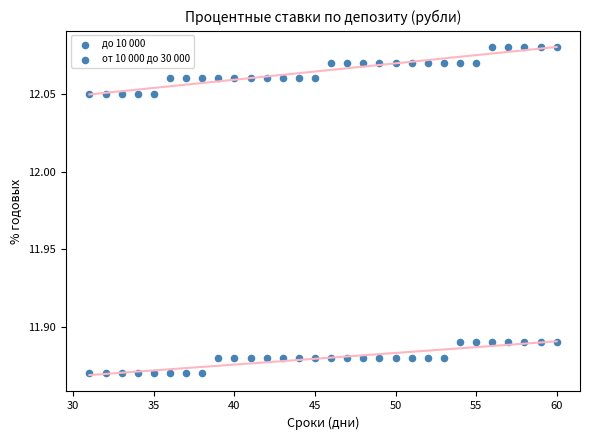

How many data points are displayed?

60